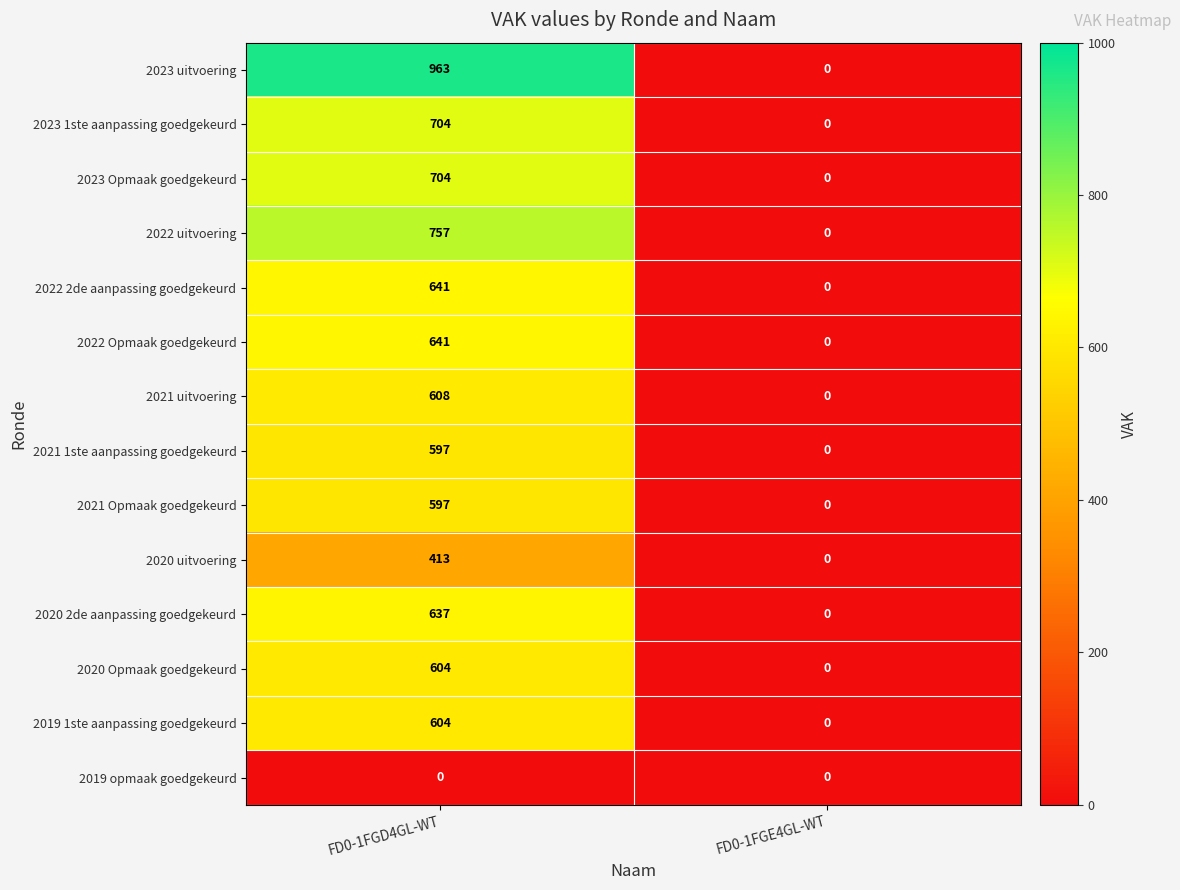

How many series are shown in this chart?

14